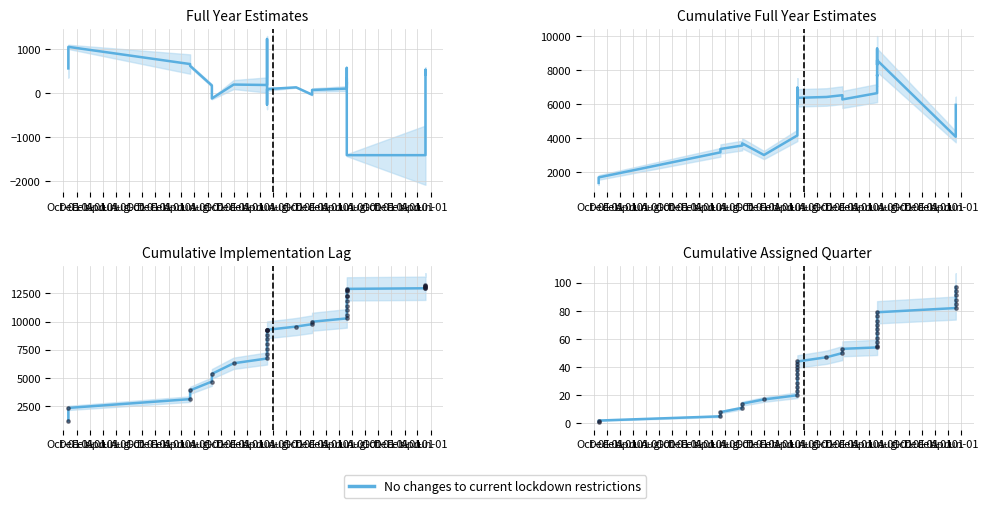

Which has a higher value, Aug-01 or Aug-01?

Aug-01